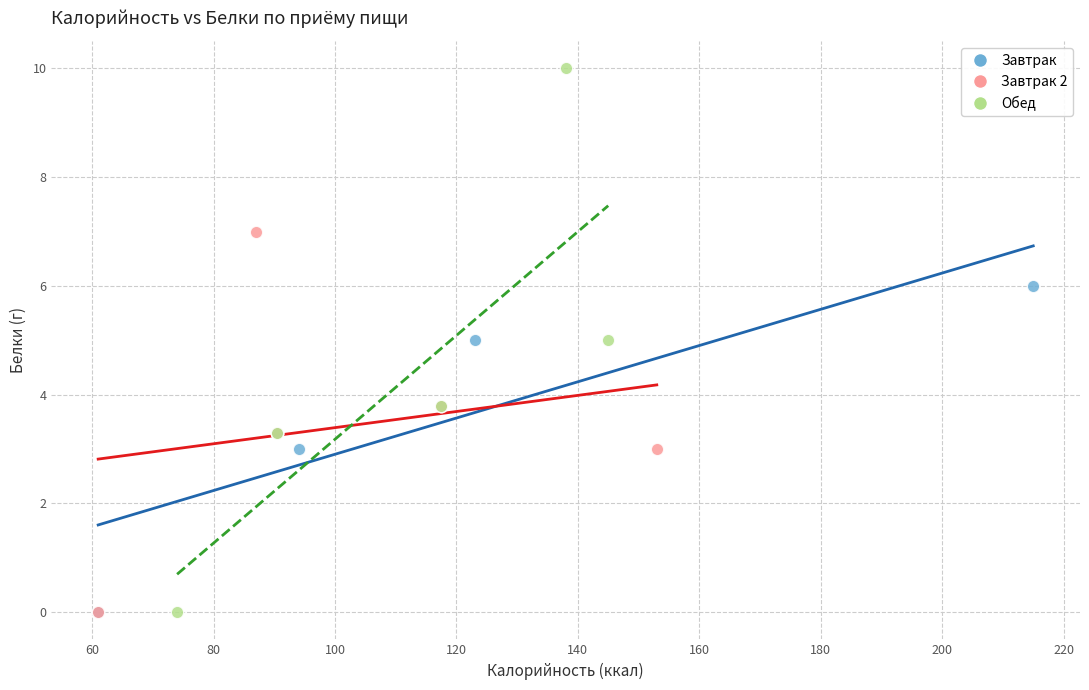

Which series has the largest Y range (max minus min)?

Обед